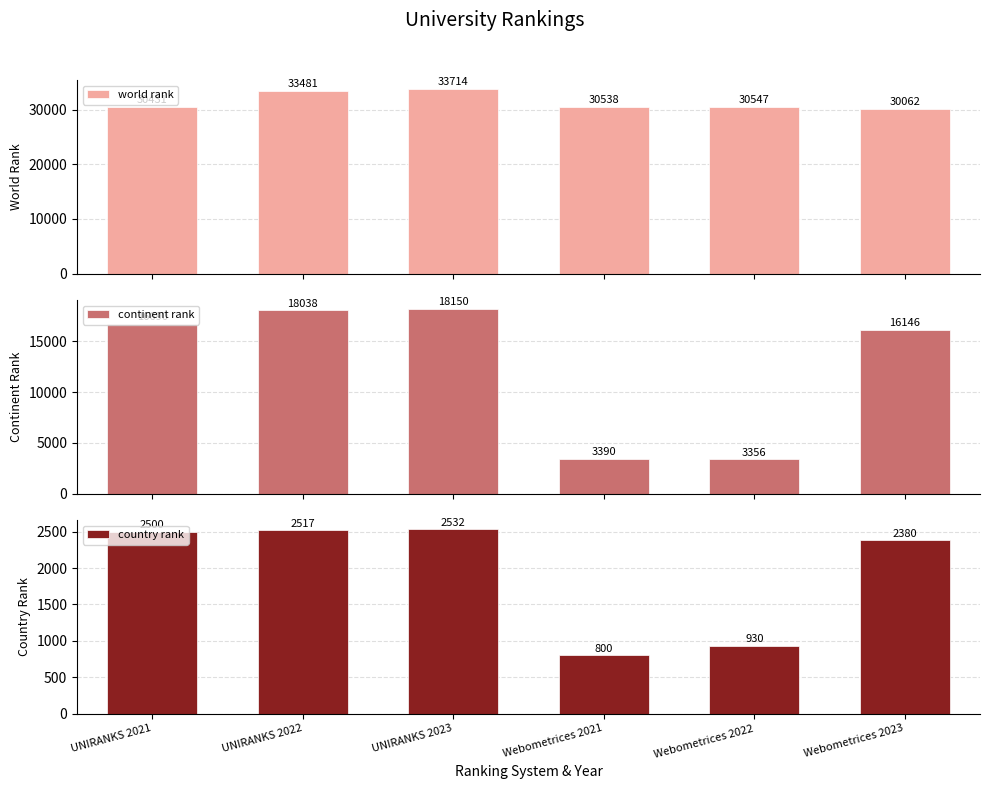

What is the difference between the highest and lowest values at Webometrices 2021?

29738